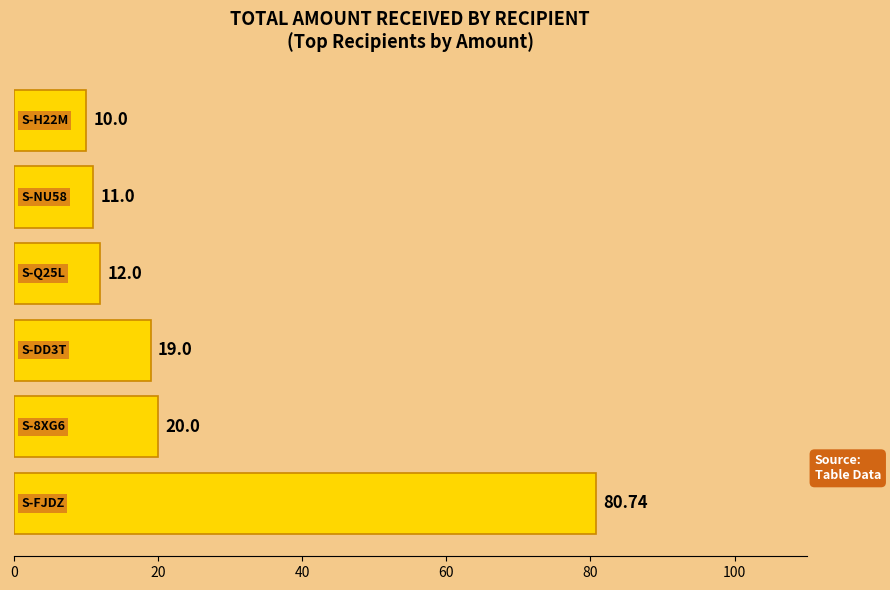

What is the sum of all values?

152.7